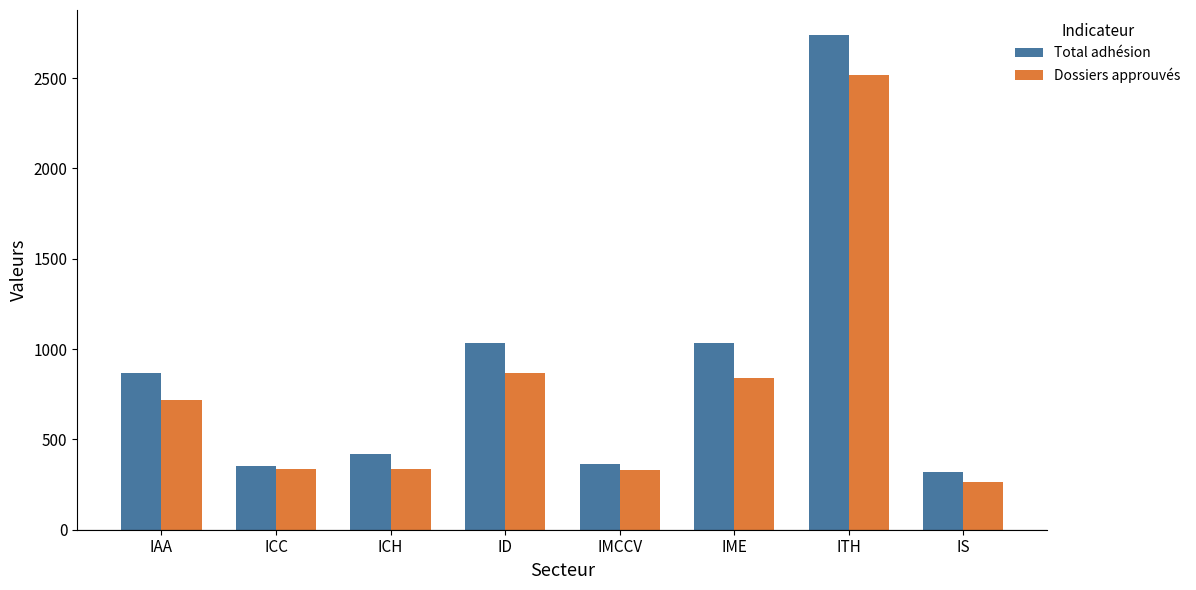

Is it true that Total adhésion equals 318 at IS?

True